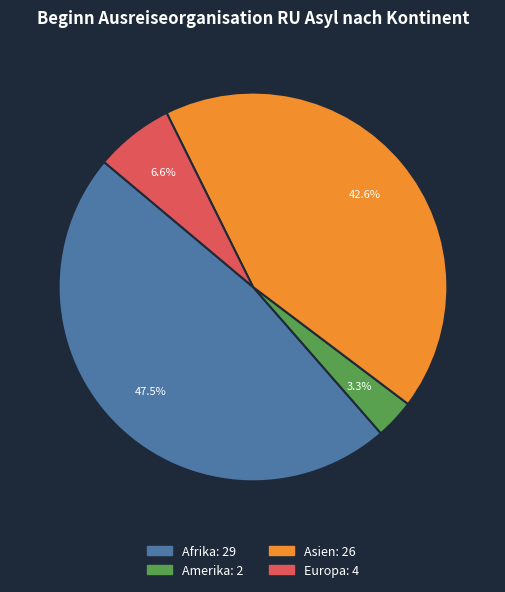

Is there any slice that represents more than half of the pie?

No